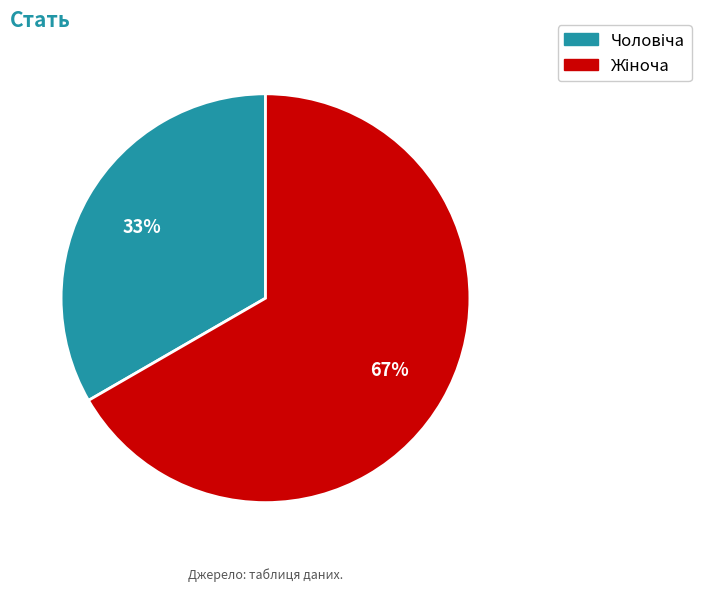

To the nearest percent, what is the average slice percentage?

50%